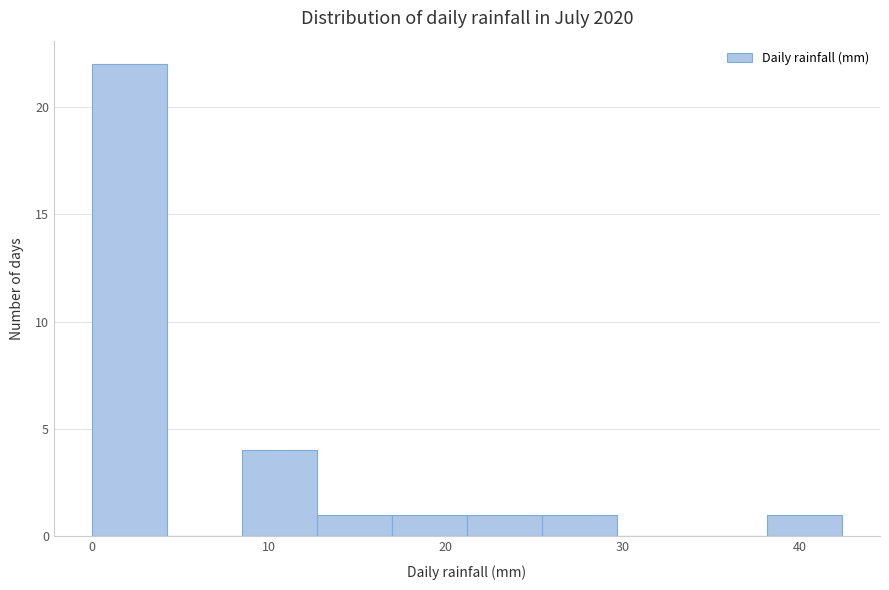

Reading left to right, transcribe this chart: for each bar, give the range it covers on the x-axis and its height. Neither the bar edges nor the heights are printed on the chart, so give them approximately, as read against the axes.

0 to 4: 22
4 to 8: 0
8 to 13: 4
13 to 17: 1
17 to 21: 1
21 to 25: 1
25 to 30: 1
30 to 34: 0
34 to 38: 0
38 to 42: 1